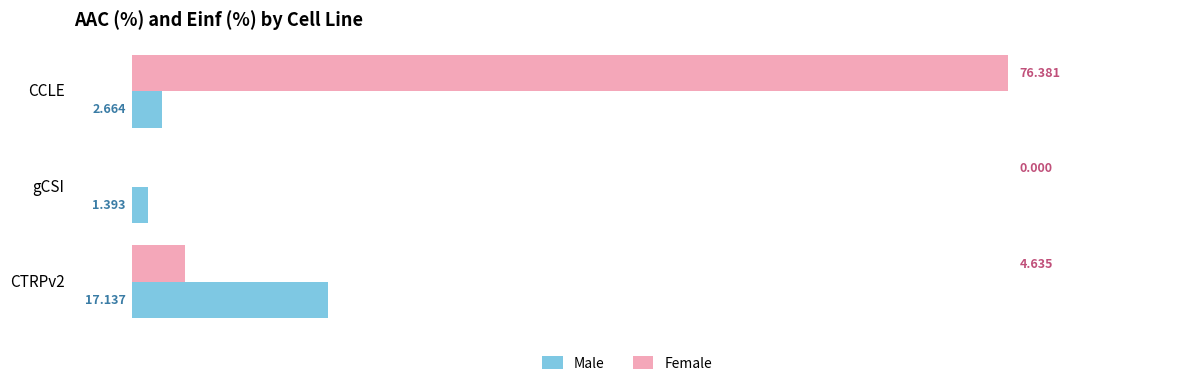

At which category is the sum across all series the highest?

CCLE